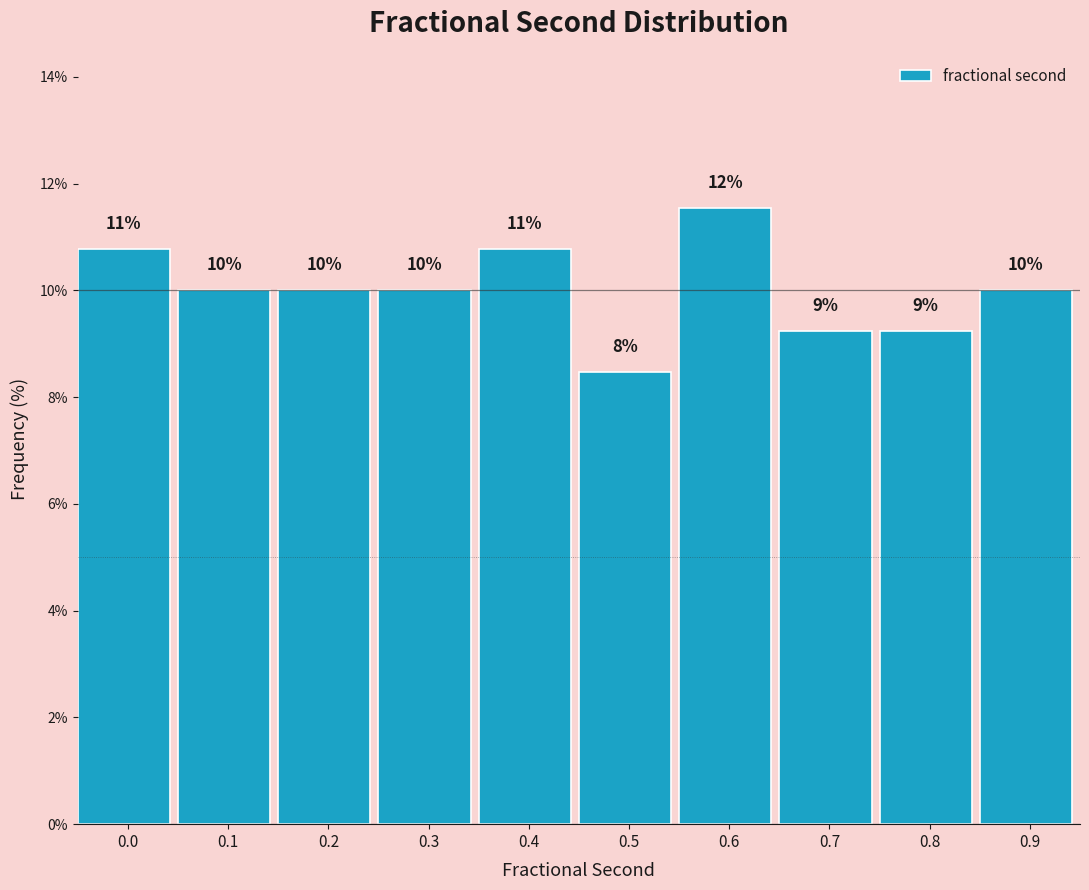

Are the bars horizontal?

No